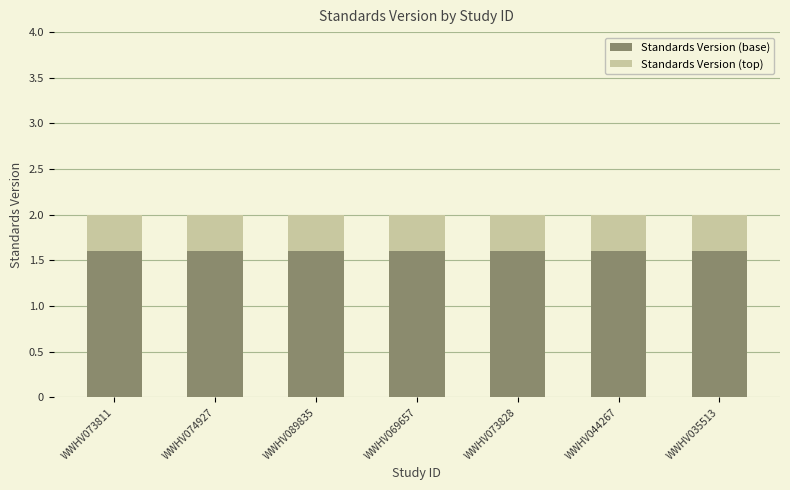

What is the average value of the Standards Version (base) series?

1.6